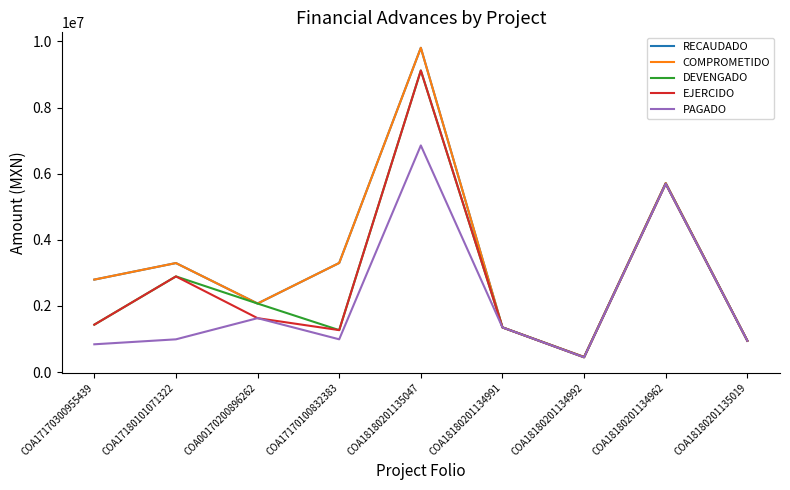

List the series in order of their peak value, highest first.

RECAUDADO, COMPROMETIDO, DEVENGADO, EJERCIDO, PAGADO